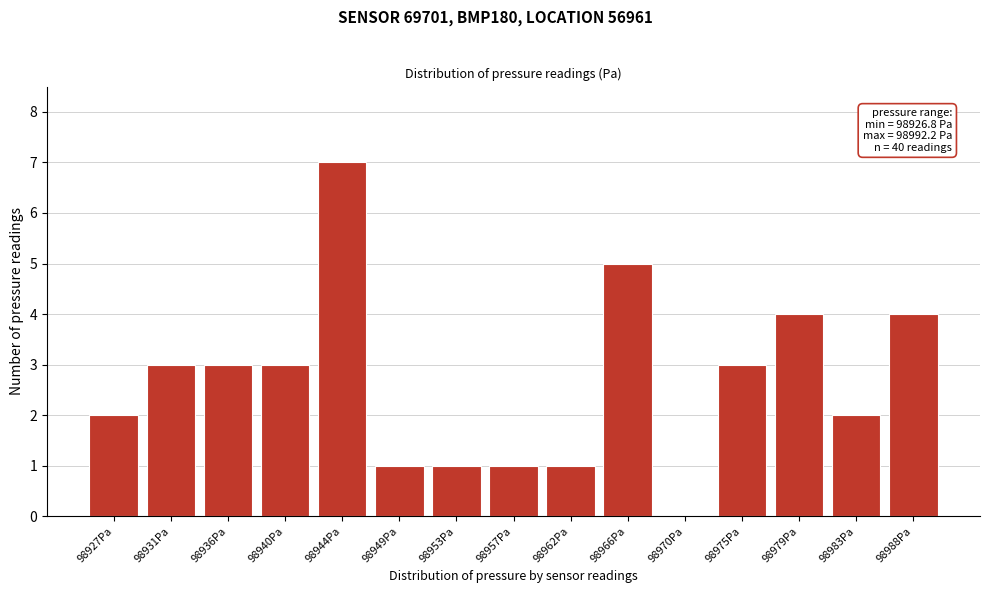

Reading right to left, transcribe all the data shown in this chart.

98988Pa=4	98983Pa=2	98979Pa=4	98975Pa=3	98970Pa=0	98966Pa=5	98962Pa=1	98957Pa=1	98953Pa=1	98949Pa=1	98944Pa=7	98940Pa=3	98936Pa=3	98931Pa=3	98927Pa=2